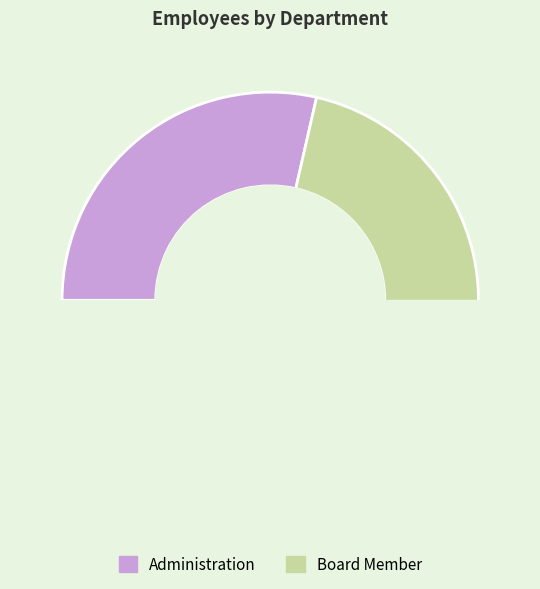

Is there a majority slice in this chart?

Yes